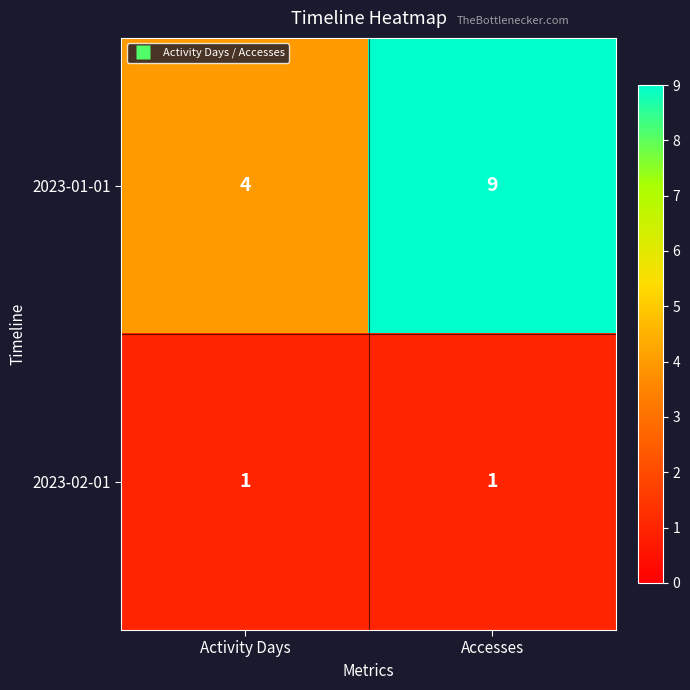

List the series in order of their peak value, highest first.

2023-01-01, 2023-02-01